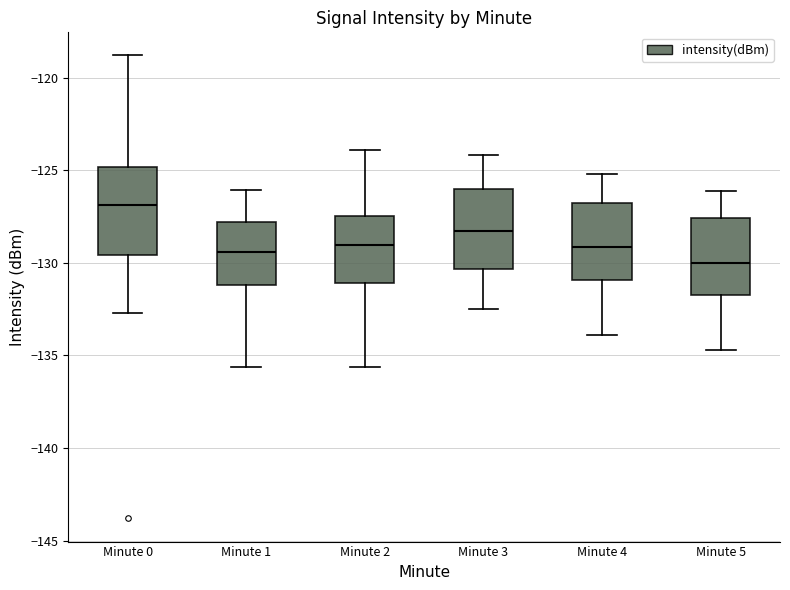

Reading left to right, transcribe this box plot: for each box, give where its median line is, the range the box spans, and where its two whiskers end, as read against the y-axis. The values are not printed on the chart, so give them approximately, as read against the axis.

Minute 0: median -127.0, box -129.5 to -125.0, whiskers -132.5 to -119.0
Minute 1: median -129.5, box -131.0 to -128.0, whiskers -135.5 to -126.0
Minute 2: median -129.0, box -131.0 to -127.5, whiskers -135.5 to -124.0
Minute 3: median -128.5, box -130.5 to -126.0, whiskers -132.5 to -124.0
Minute 4: median -129.0, box -131.0 to -127.0, whiskers -134.0 to -125.0
Minute 5: median -130.0, box -131.5 to -127.5, whiskers -134.5 to -126.0